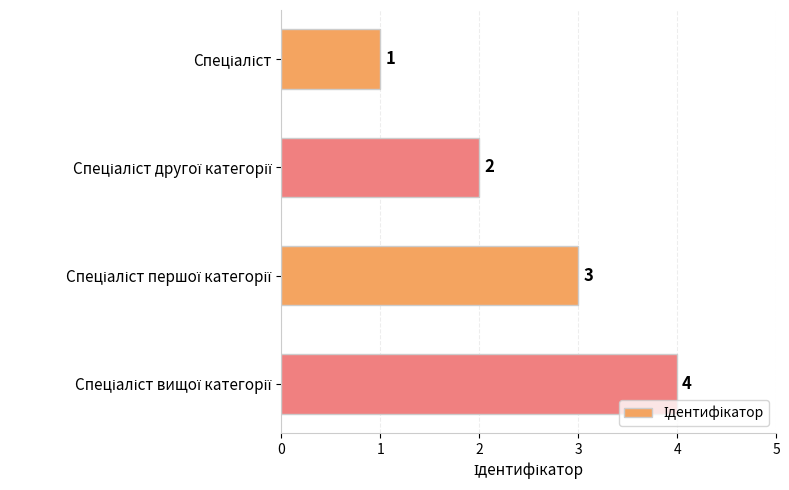

How many values are below 3?

2